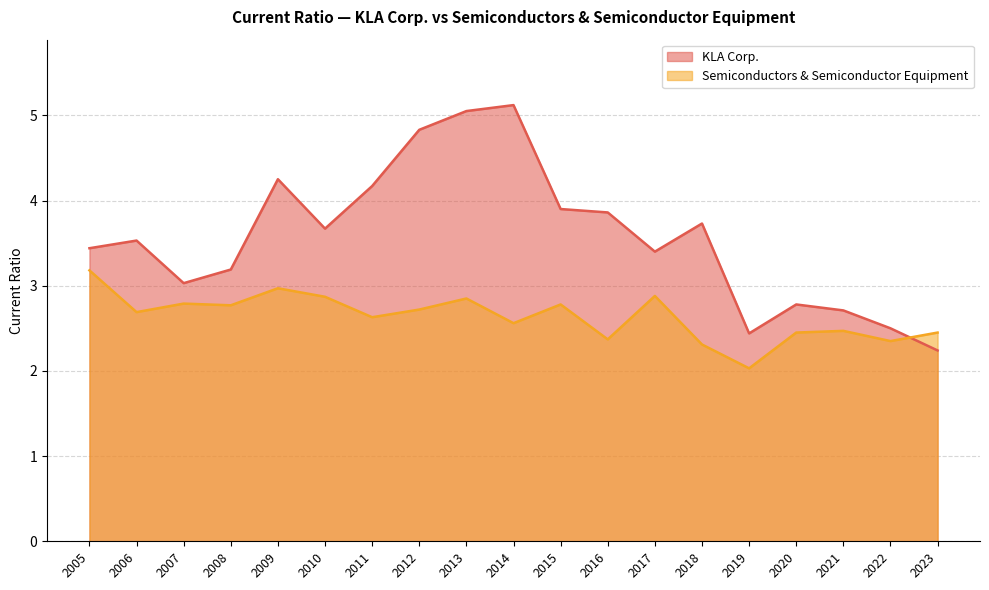

What is the spread (max minus min) of values at 2019?

0.4